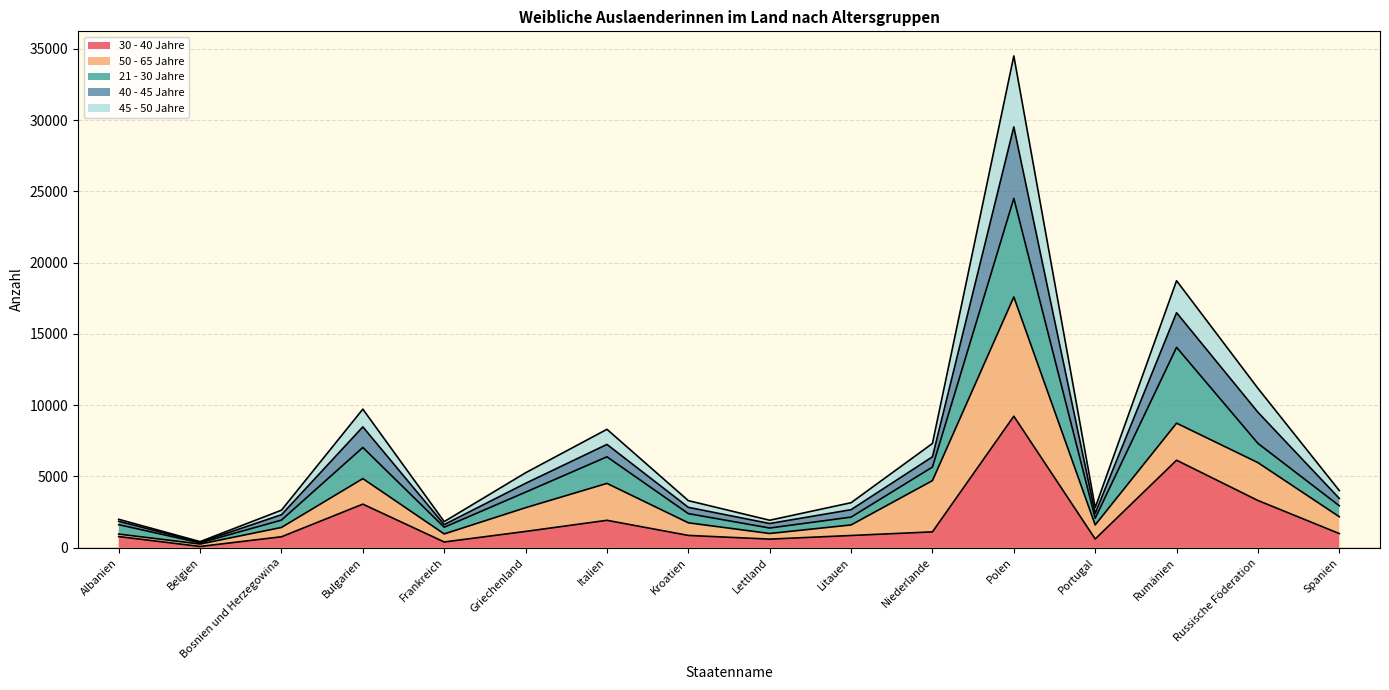

True or false: 30 - 40 Jahre has a value of 860 at Litauen.

True